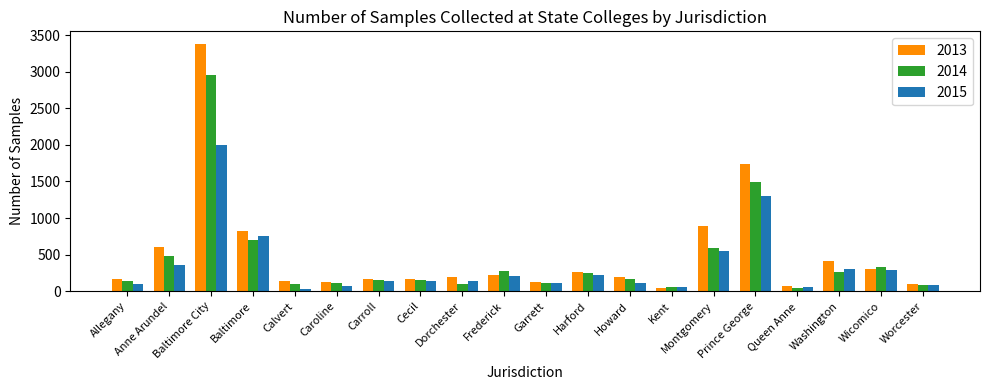

Are the bars grouped side by side (vs. stacked)?

Yes